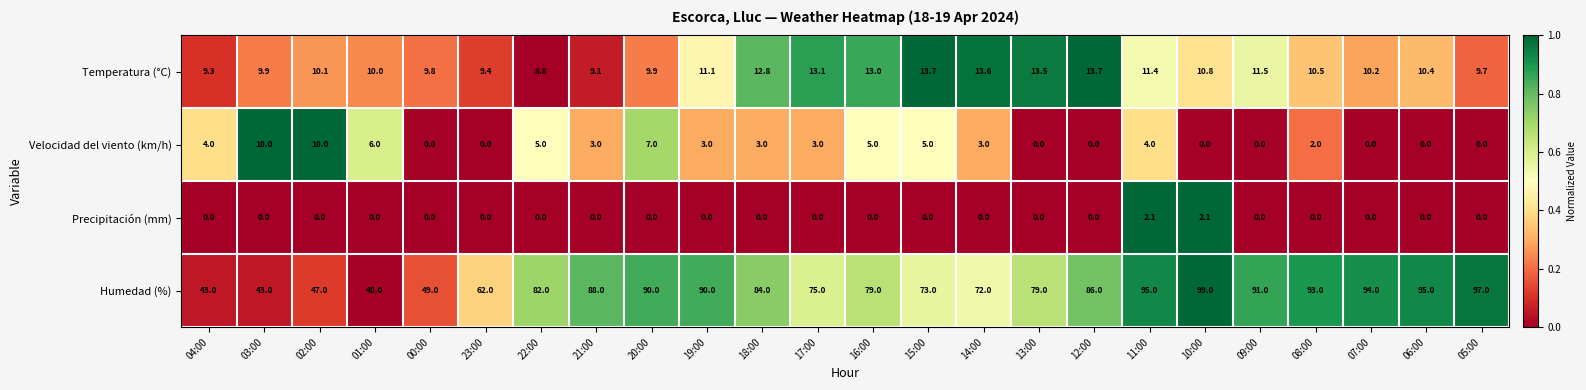

What is the difference between the highest and lowest values at 10:00?

99.0